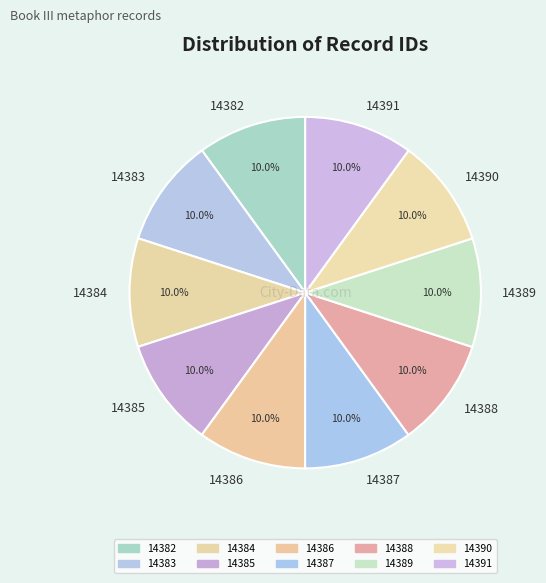

Is it true that 14391 is 2% of the pie?

False